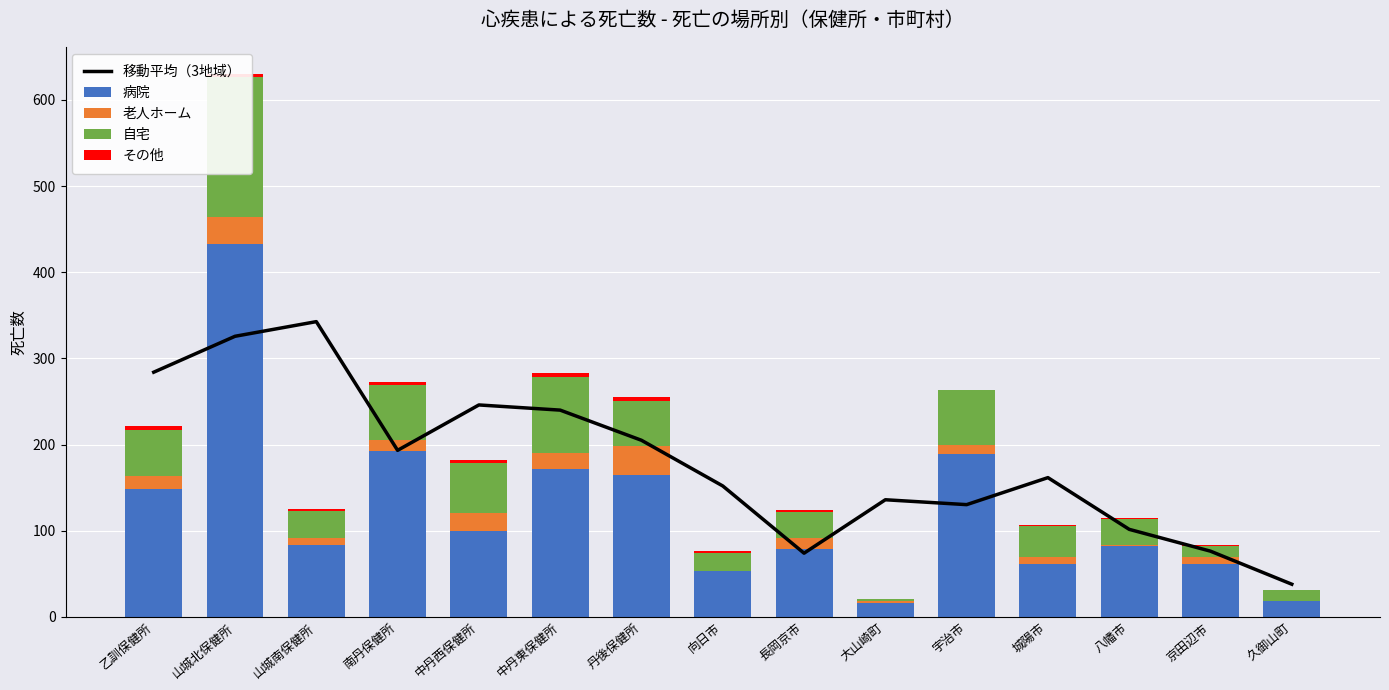

The value of その他 at 中丹西保健所 is 0.9. True or false?

False